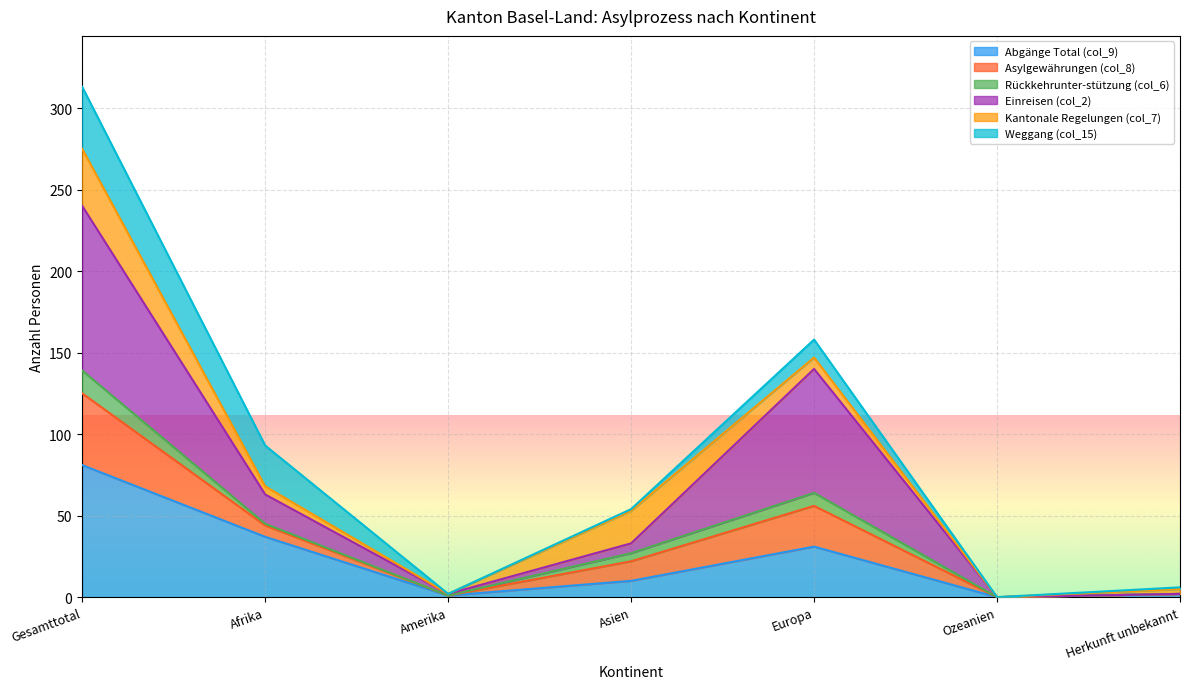

What is the total value across all series at Gesamttotal?

313